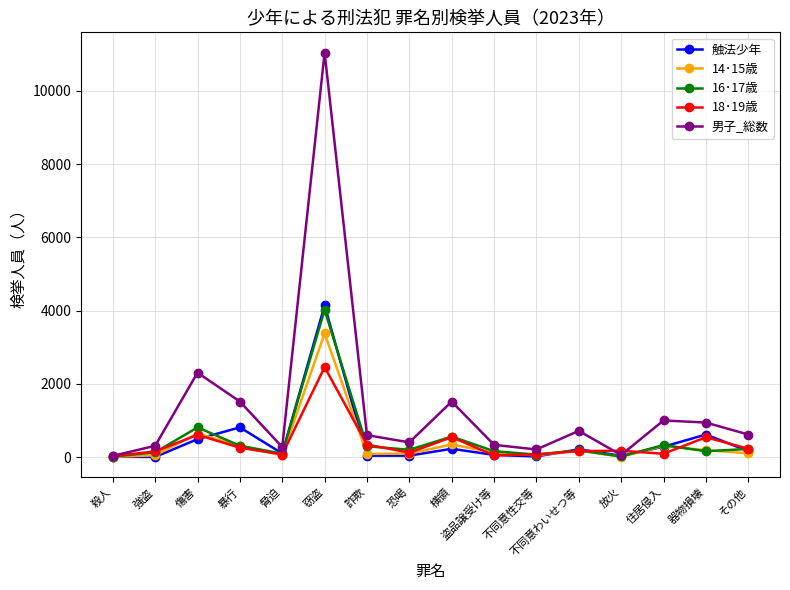

At which category is the sum across all series the highest?

窃盗